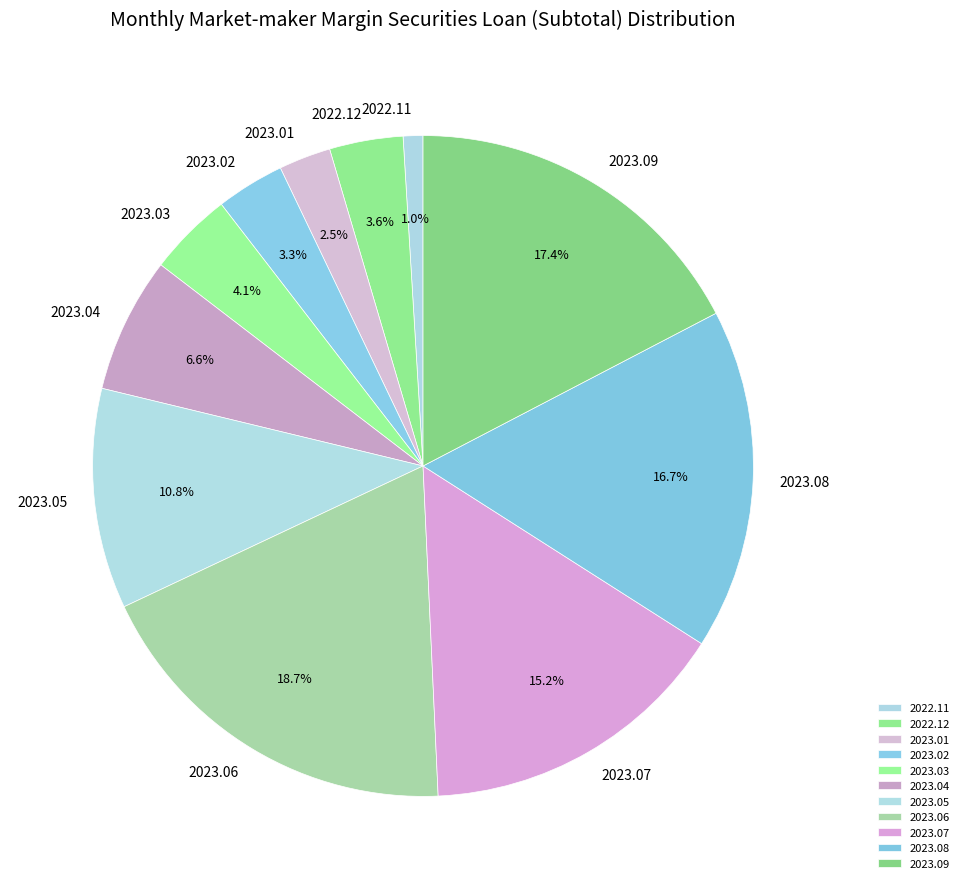

Is it true that 2022.11 is 11% of the pie?

False